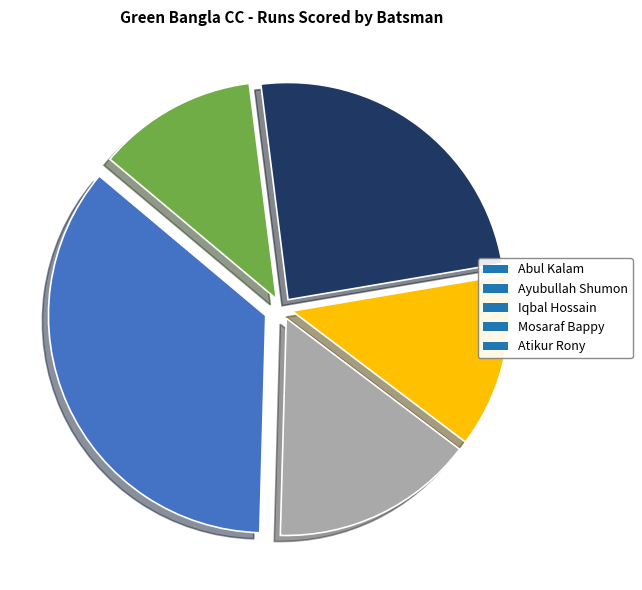

Do Ayubullah Shumon and Abul Kalam together represent more than half of the pie?

Yes